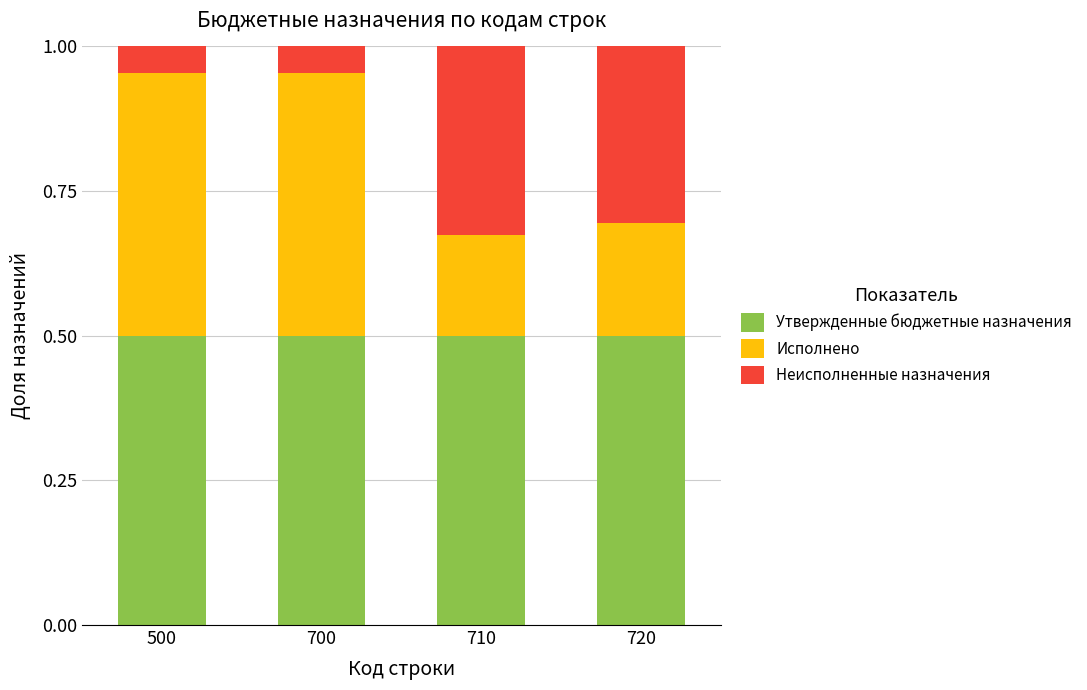

The Утвержденные бюджетные назначения series shows 0.5 at 700. True or false?

True